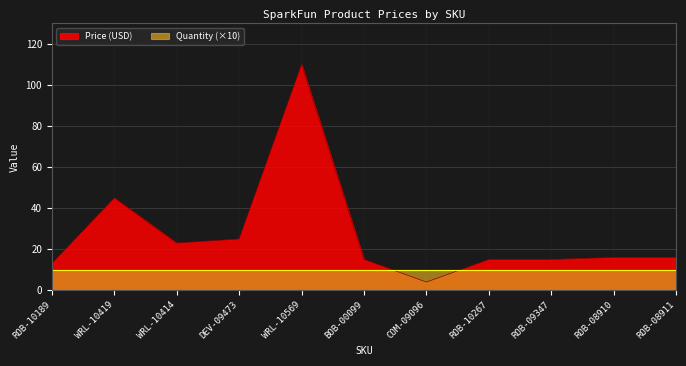

What is the sum of the values at ROB-10267 and ROB-08911?

30.9